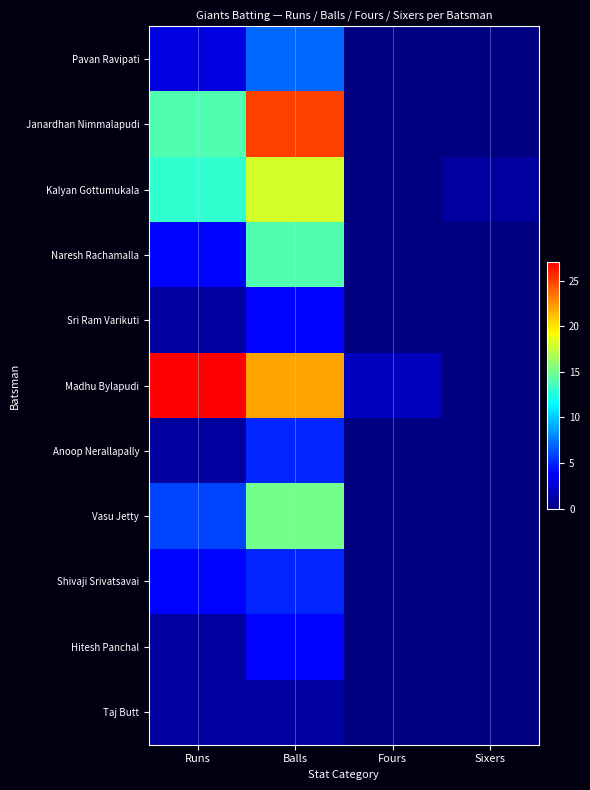

Reading left to right, transcribe all the data shown in this chart.

Pavan Ravipati: Runs=3	Balls=7	Fours=0	Sixers=0
Janardhan Nimmalapudi: Runs=14	Balls=25	Fours=0	Sixers=0
Kalyan Gottumukala: Runs=13	Balls=18	Fours=0	Sixers=1
Naresh Rachamalla: Runs=4	Balls=14	Fours=0	Sixers=0
Sri Ram Varikuti: Runs=1	Balls=4	Fours=0	Sixers=0
Madhu Bylapudi: Runs=27	Balls=22	Fours=2	Sixers=0
Anoop Nerallapally: Runs=1	Balls=5	Fours=0	Sixers=0
Vasu Jetty: Runs=6	Balls=15	Fours=0	Sixers=0
Shivaji Srivatsavai: Runs=4	Balls=5	Fours=0	Sixers=0
Hitesh Panchal: Runs=1	Balls=4	Fours=0	Sixers=0
Taj Butt: Runs=1	Balls=1	Fours=0	Sixers=0